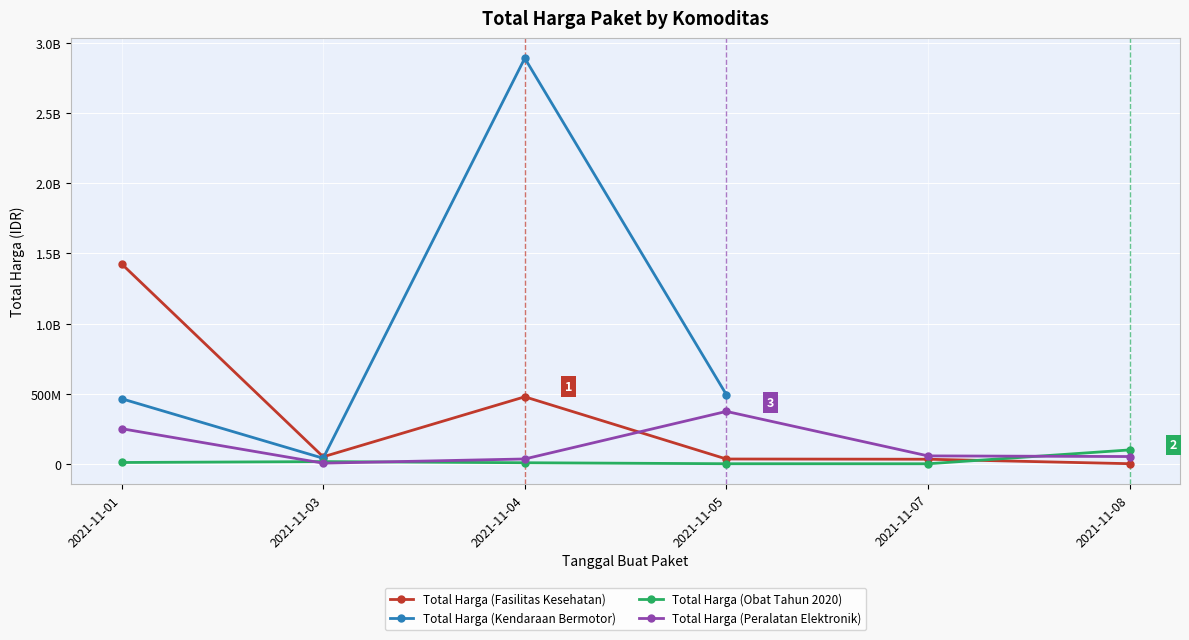

What are all the series names shown in the legend?

Total Harga (Fasilitas Kesehatan), Total Harga (Kendaraan Bermotor), Total Harga (Obat Tahun 2020), Total Harga (Peralatan Elektronik)